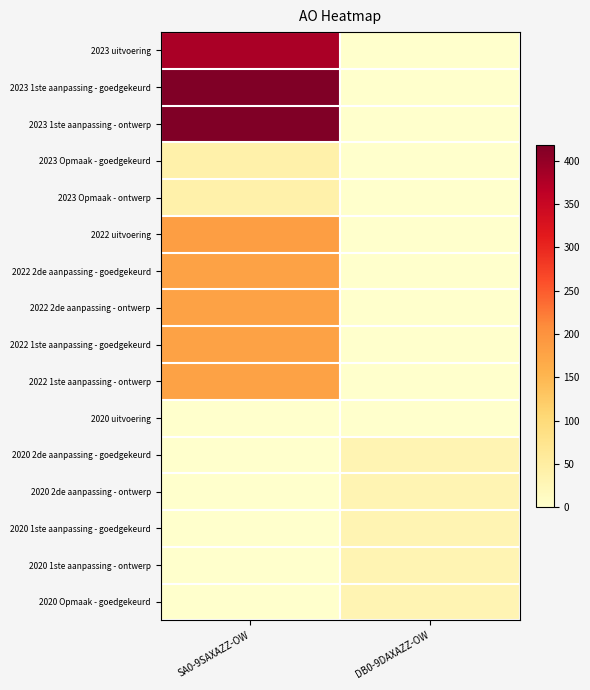

Reading left to right, extract all data points from this chart.

2023 uitvoering: SA0-9SAXAZZ-OW=382	DB0-9DAXAZZ-OW=0
2023 1ste aanpassing - goedgekeurd: SA0-9SAXAZZ-OW=418	DB0-9DAXAZZ-OW=0
2023 1ste aanpassing - ontwerp: SA0-9SAXAZZ-OW=418	DB0-9DAXAZZ-OW=0
2023 Opmaak - goedgekeurd: SA0-9SAXAZZ-OW=40	DB0-9DAXAZZ-OW=0
2023 Opmaak - ontwerp: SA0-9SAXAZZ-OW=40	DB0-9DAXAZZ-OW=0
2022 uitvoering: SA0-9SAXAZZ-OW=183	DB0-9DAXAZZ-OW=0
2022 2de aanpassing - goedgekeurd: SA0-9SAXAZZ-OW=179	DB0-9DAXAZZ-OW=0
2022 2de aanpassing - ontwerp: SA0-9SAXAZZ-OW=179	DB0-9DAXAZZ-OW=0
2022 1ste aanpassing - goedgekeurd: SA0-9SAXAZZ-OW=179	DB0-9DAXAZZ-OW=0
2022 1ste aanpassing - ontwerp: SA0-9SAXAZZ-OW=179	DB0-9DAXAZZ-OW=0
2020 uitvoering: SA0-9SAXAZZ-OW=0	DB0-9DAXAZZ-OW=1
2020 2de aanpassing - goedgekeurd: SA0-9SAXAZZ-OW=0	DB0-9DAXAZZ-OW=30
2020 2de aanpassing - ontwerp: SA0-9SAXAZZ-OW=0	DB0-9DAXAZZ-OW=30
2020 1ste aanpassing - goedgekeurd: SA0-9SAXAZZ-OW=0	DB0-9DAXAZZ-OW=30
2020 1ste aanpassing - ontwerp: SA0-9SAXAZZ-OW=0	DB0-9DAXAZZ-OW=30
2020 Opmaak - goedgekeurd: SA0-9SAXAZZ-OW=0	DB0-9DAXAZZ-OW=30